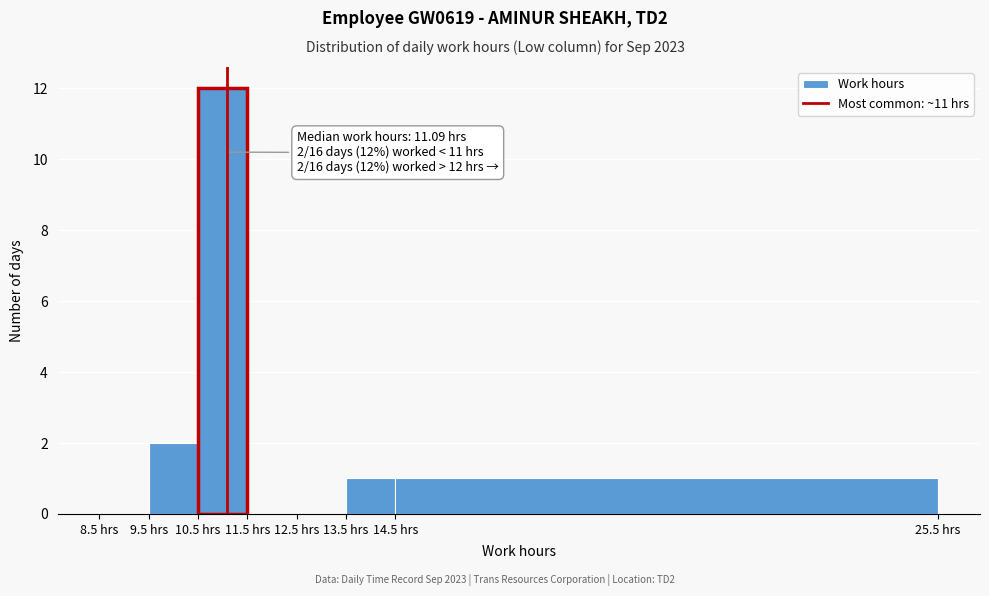

Over which range of the x-axis is the bar tallest?

10.5 to 11.5